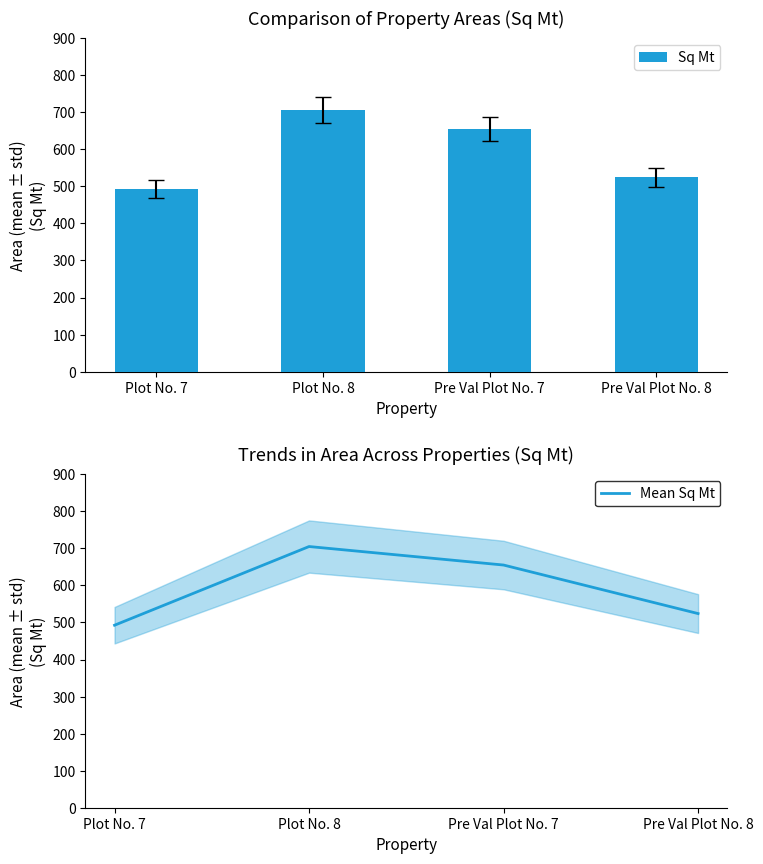

What is the difference between the Sq Mt values at Plot No. 7 and Pre Val Plot No. 8?

31.4